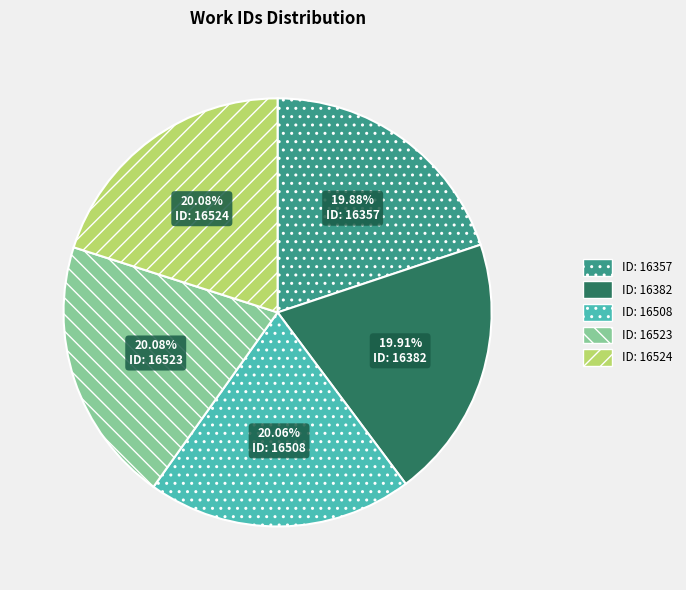

How many slices are in this pie chart?

5